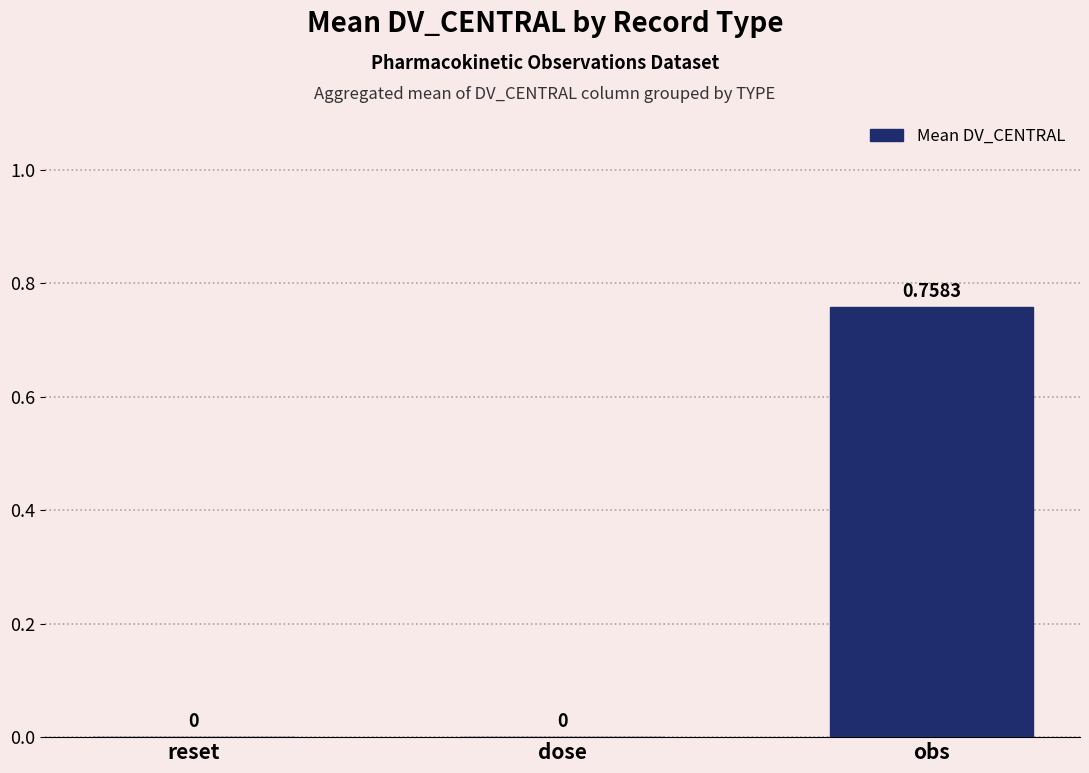

Which category has the highest value across all series?

obs